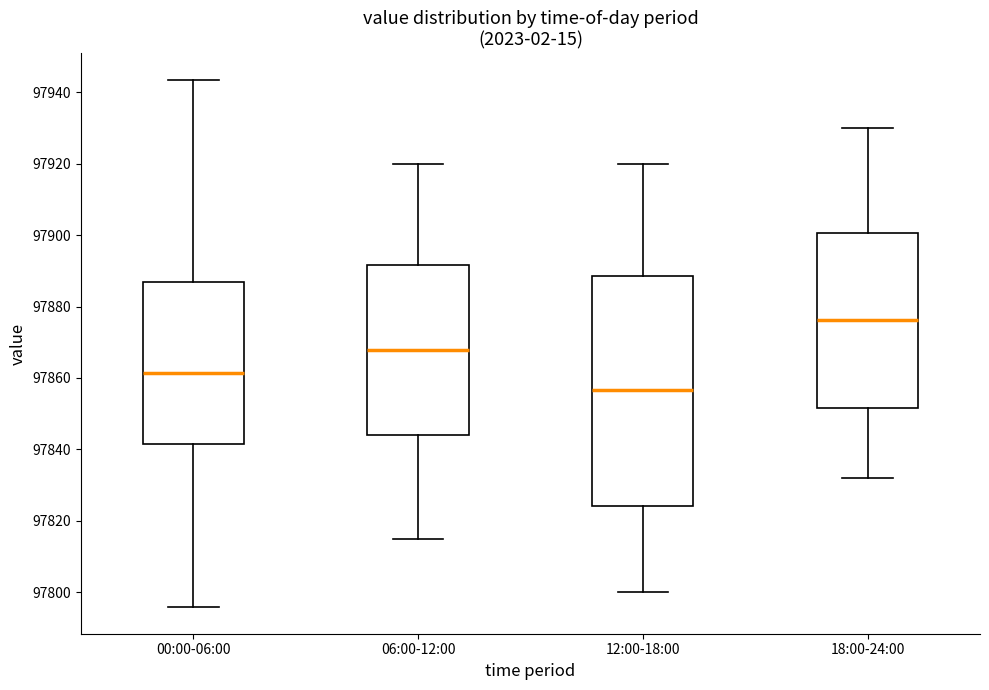

Where does the median line of the box for 06:00-12:00 sit on the y-axis? The values are not printed on the chart, so give them approximately, as read against the axis.

97868